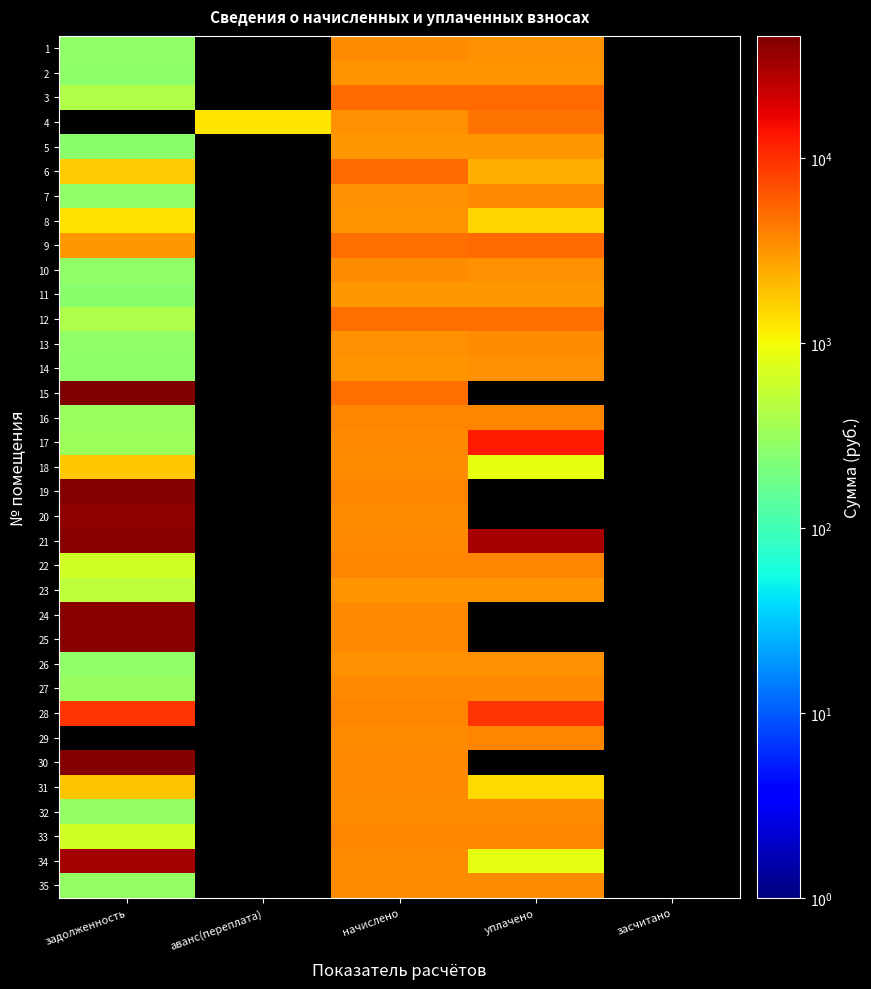

The 20 series shows 3452.5 at начислено. True or false?

True